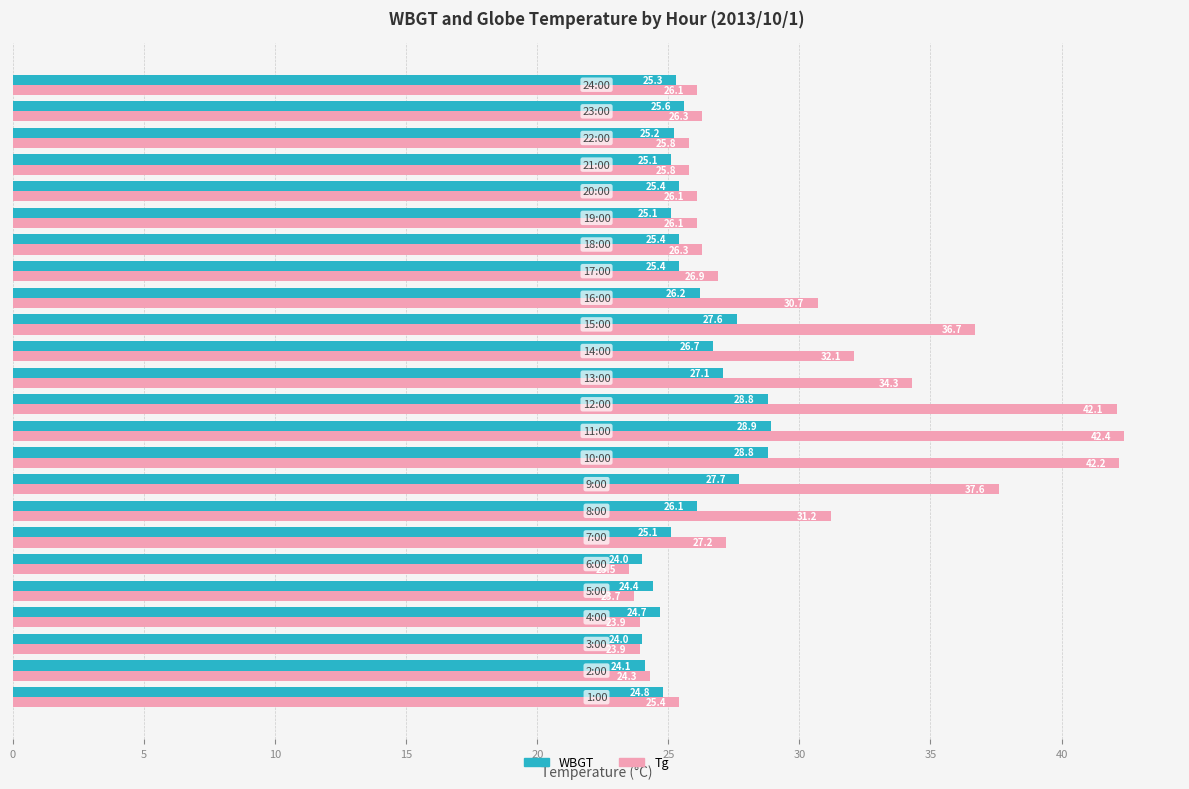

Rank the series by their maximum value, from lowest to highest.

WBGT, Tg